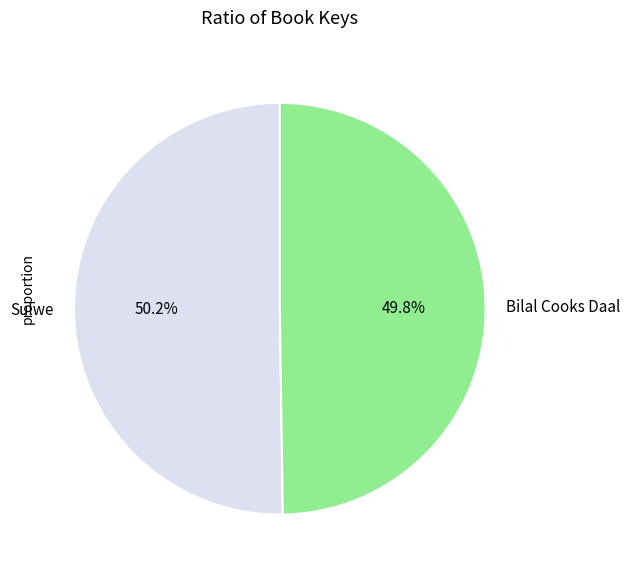

What percentage is the Sulwe slice, to the nearest percent?

50%